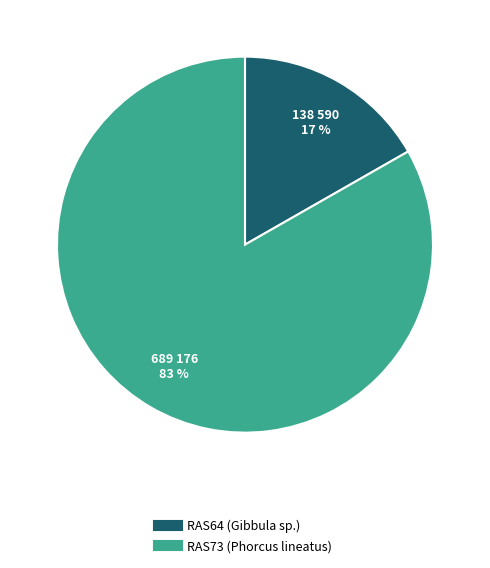

Which has a higher value, RAS64 (Gibbula sp.) or RAS73 (Phorcus lineatus)?

RAS73 (Phorcus lineatus)